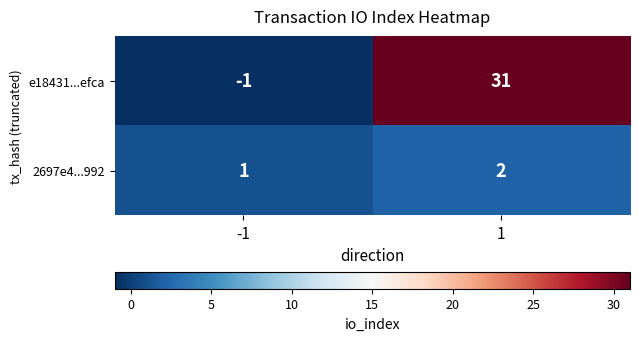

List the series in order of their peak value, lowest first.

2697e4...992, e18431...efca